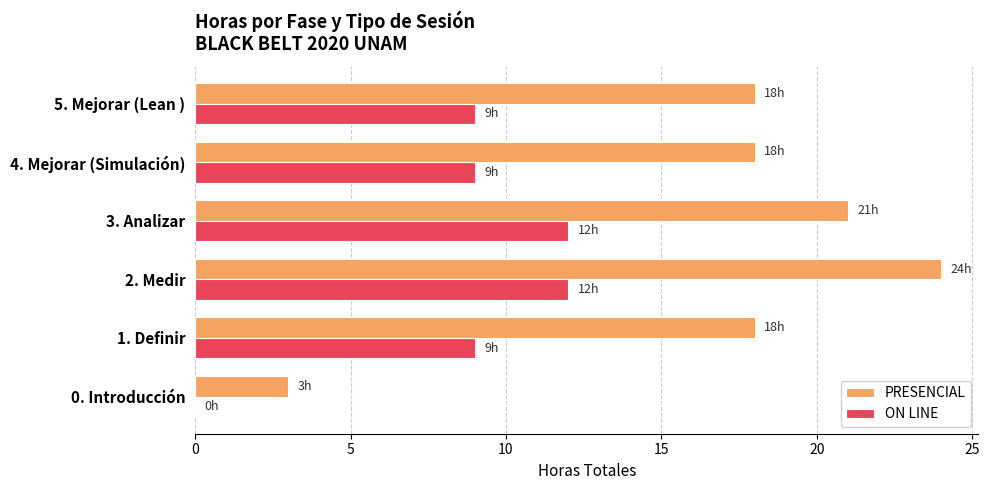

What is the maximum value for PRESENCIAL?

24